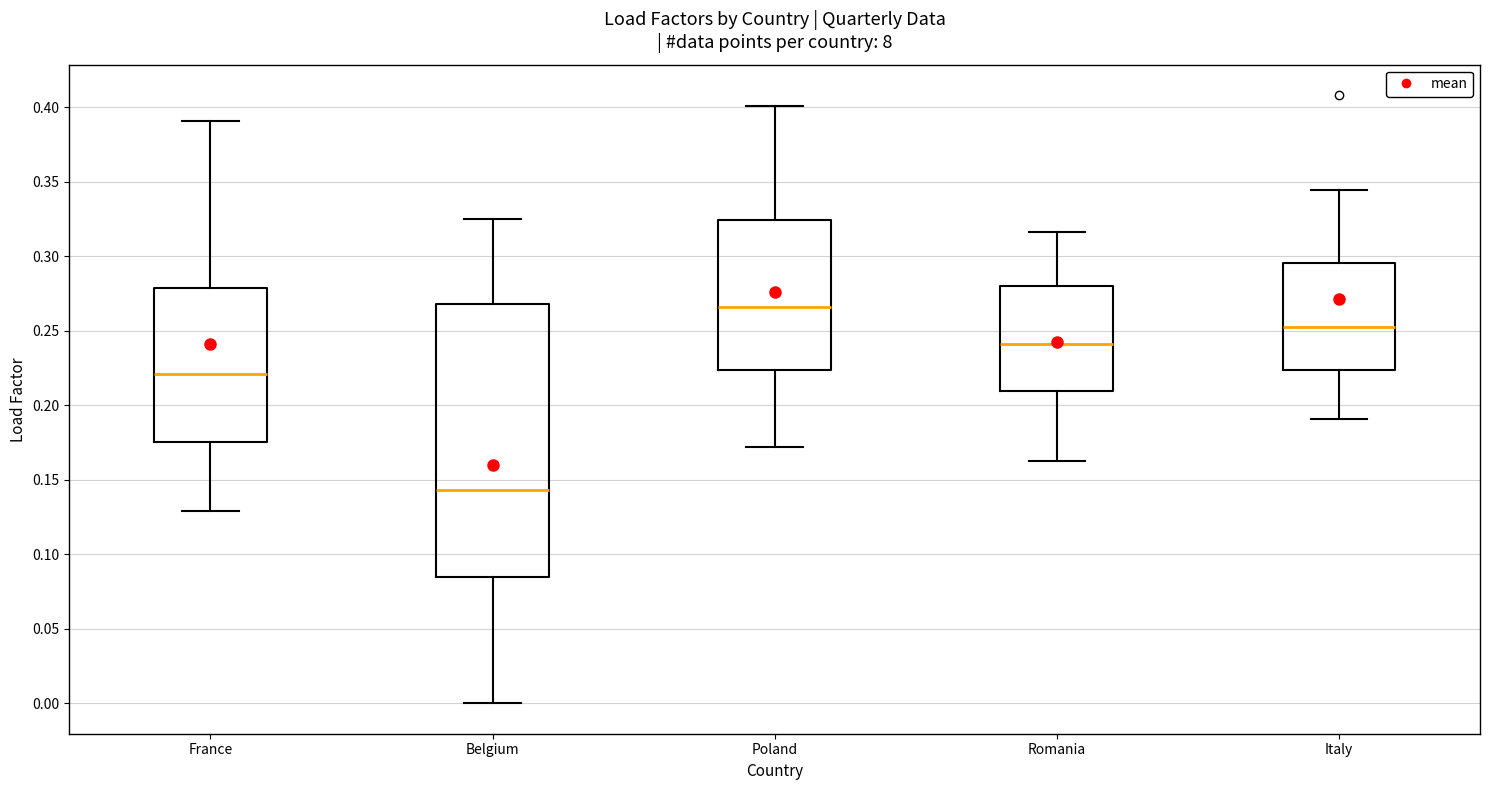

Which box has the highest median line?

Poland